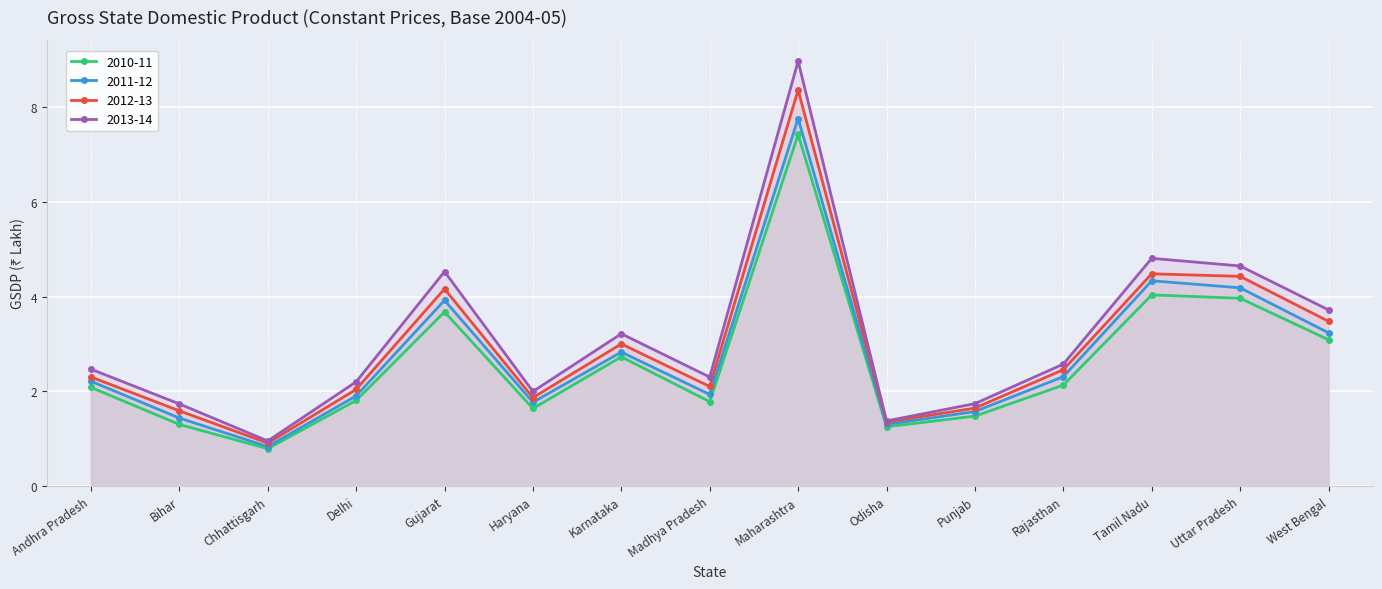

What is the sum of the 2013-14 values at Uttar Pradesh and Chhattisgarh?

5.6